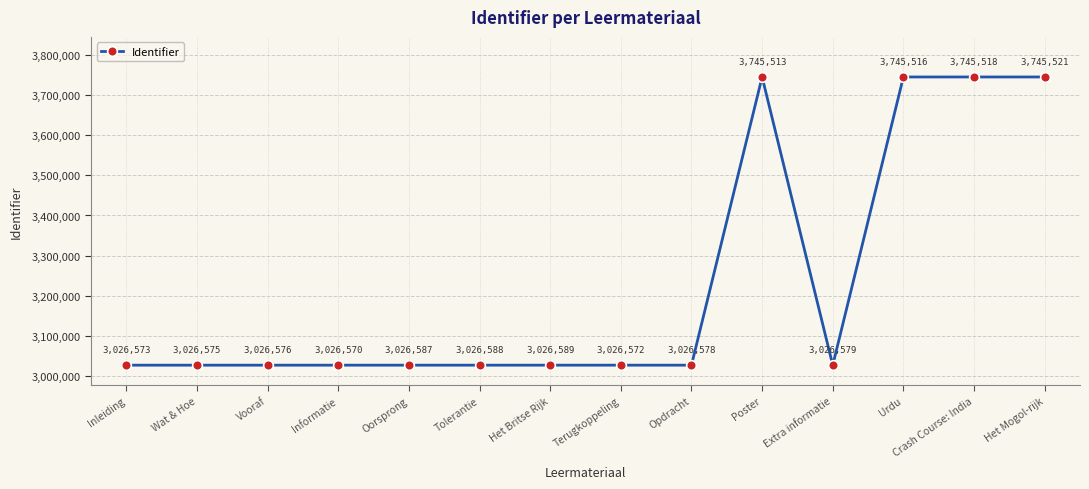

What is the label of the 4th point from the right?

Extra informatie